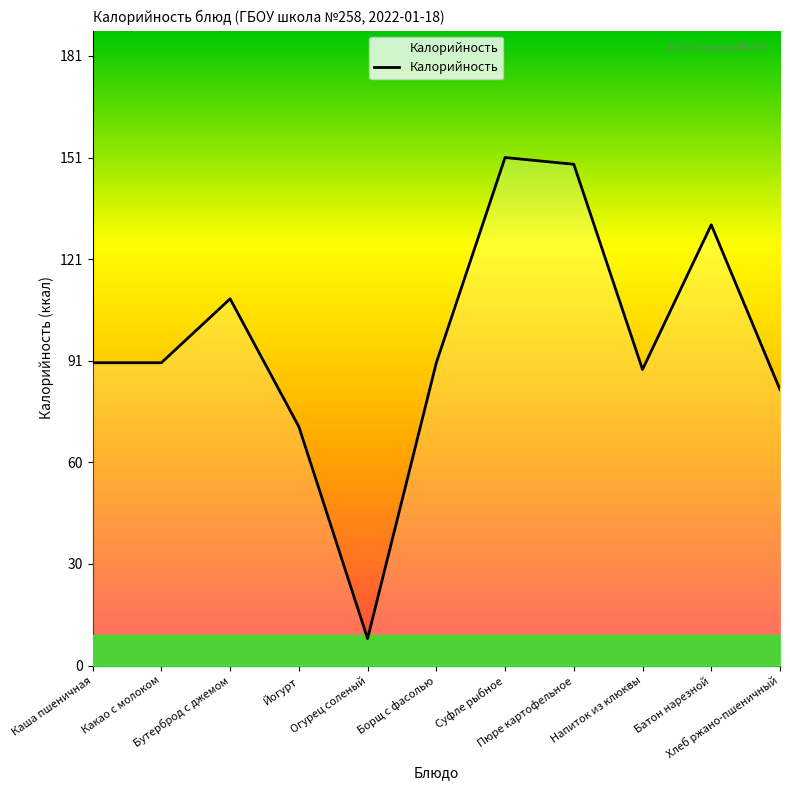

What is the difference between the maximum and minimum values?

143